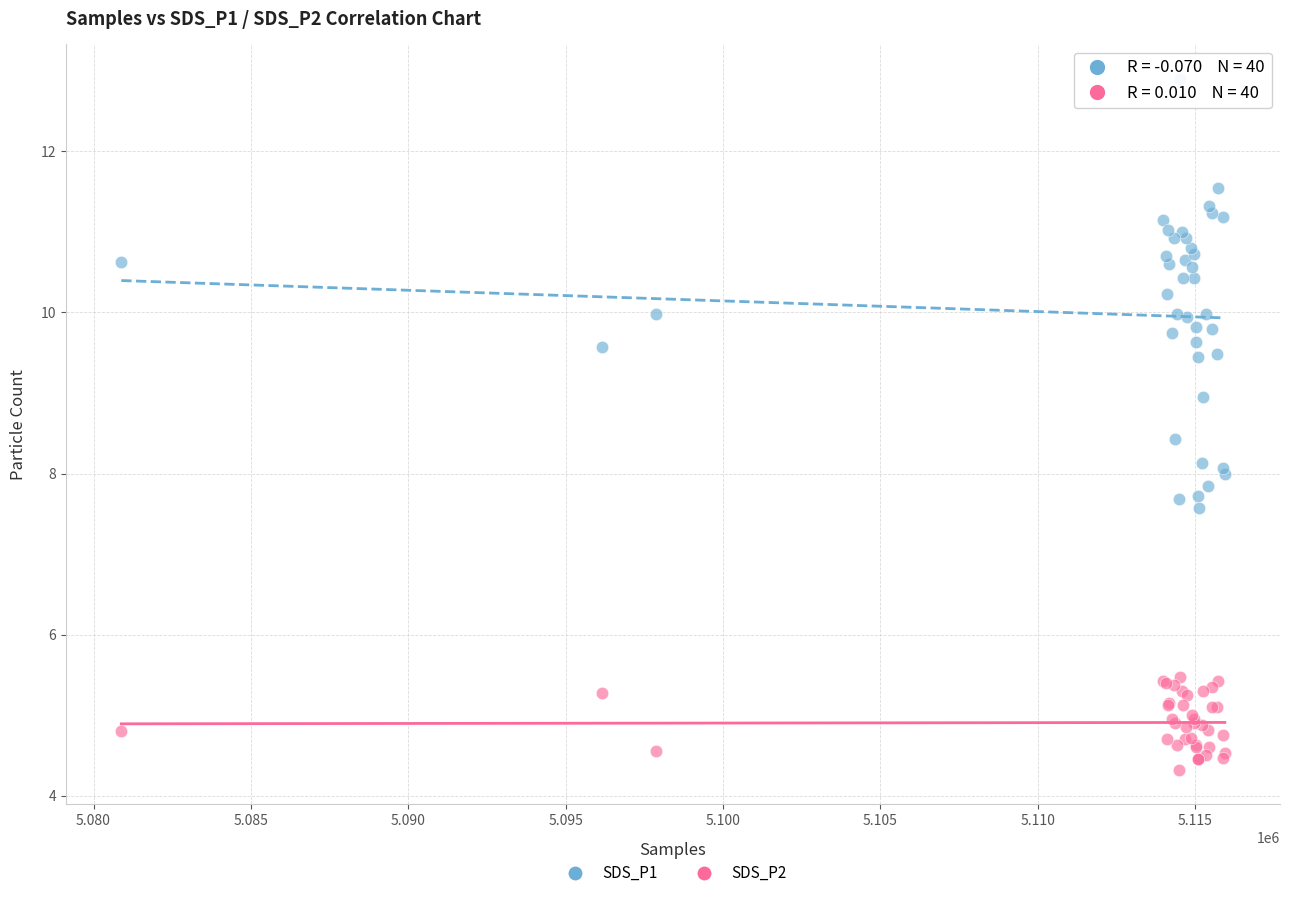

Which series has the widest spread of Y values?

SDS_P1